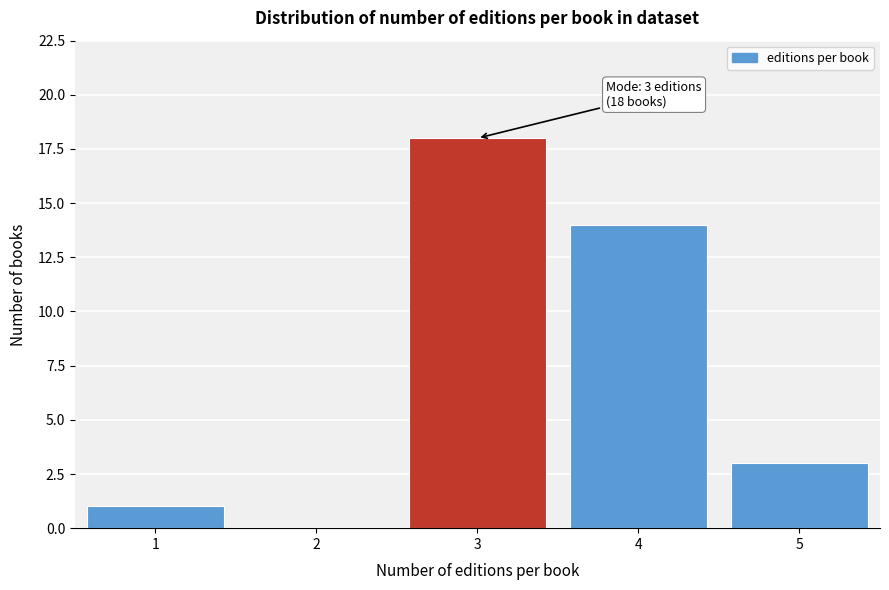

Reading right to left, extract all data points from this chart.

5=3	4=14	3=18	2=0	1=1